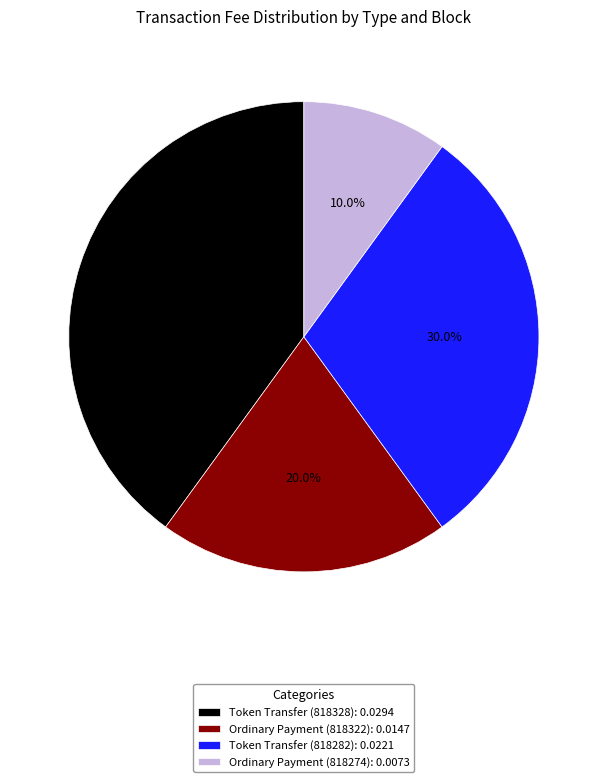

How many segments does this pie chart have?

4